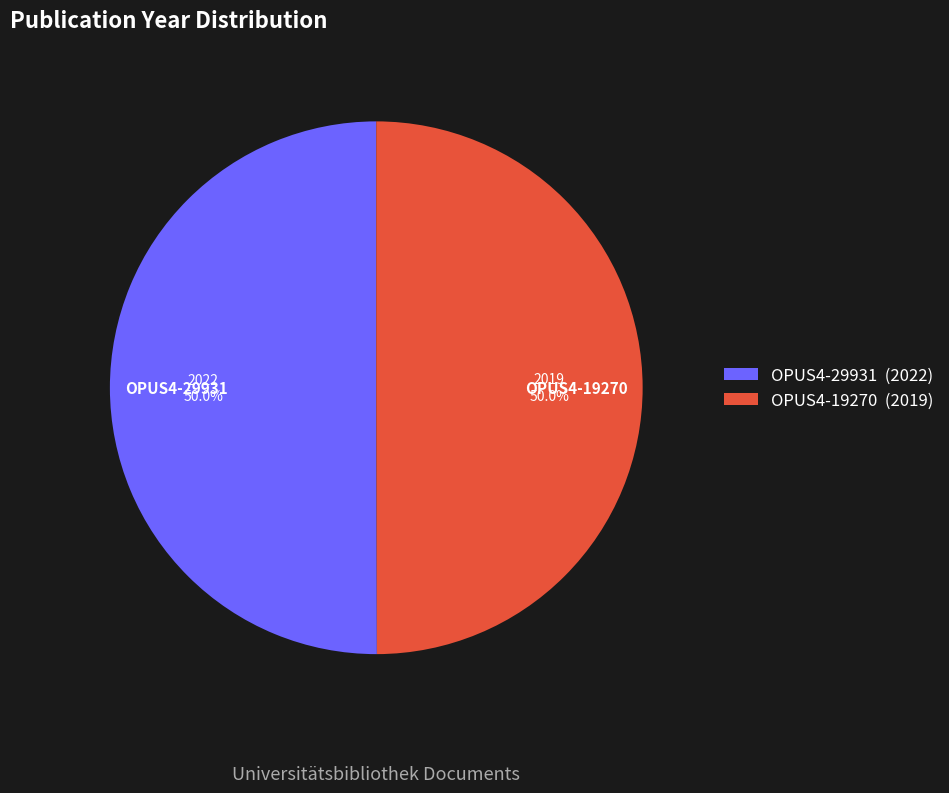

To the nearest percent, what is the average slice percentage?

50%